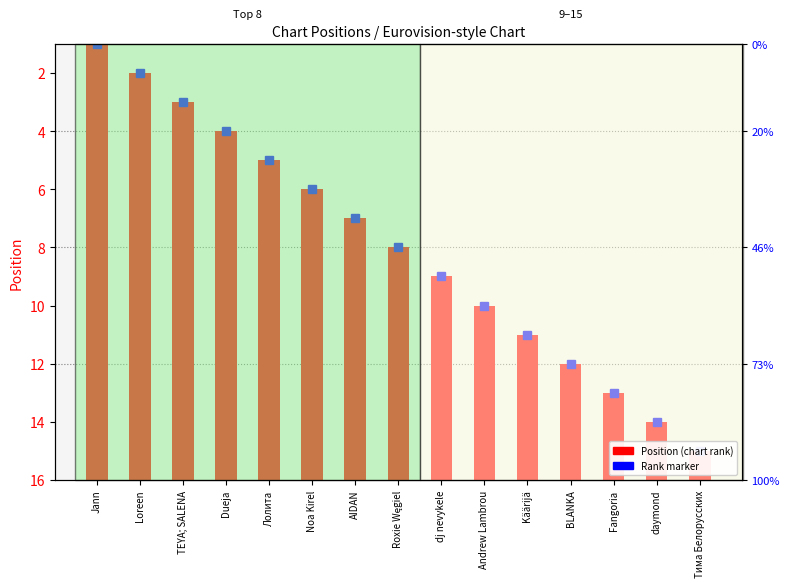

What is the ratio of the value at AIDAN to the value at Dueja?

0.8